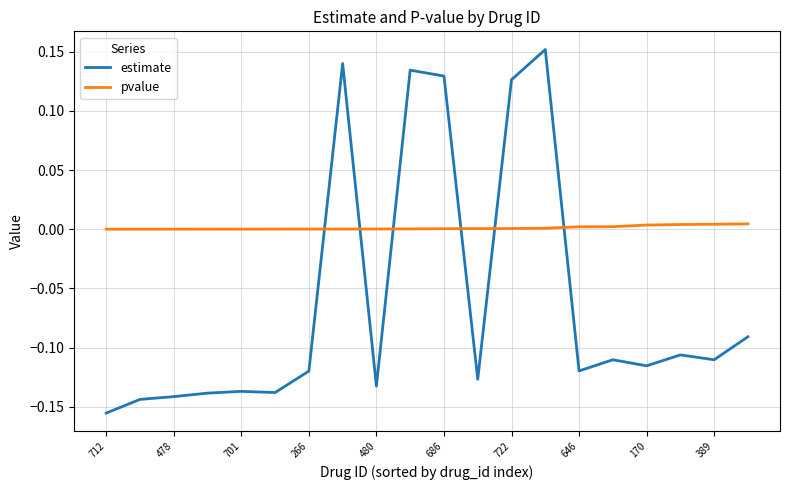

Count the estimate values in the range 0 to 1.

5